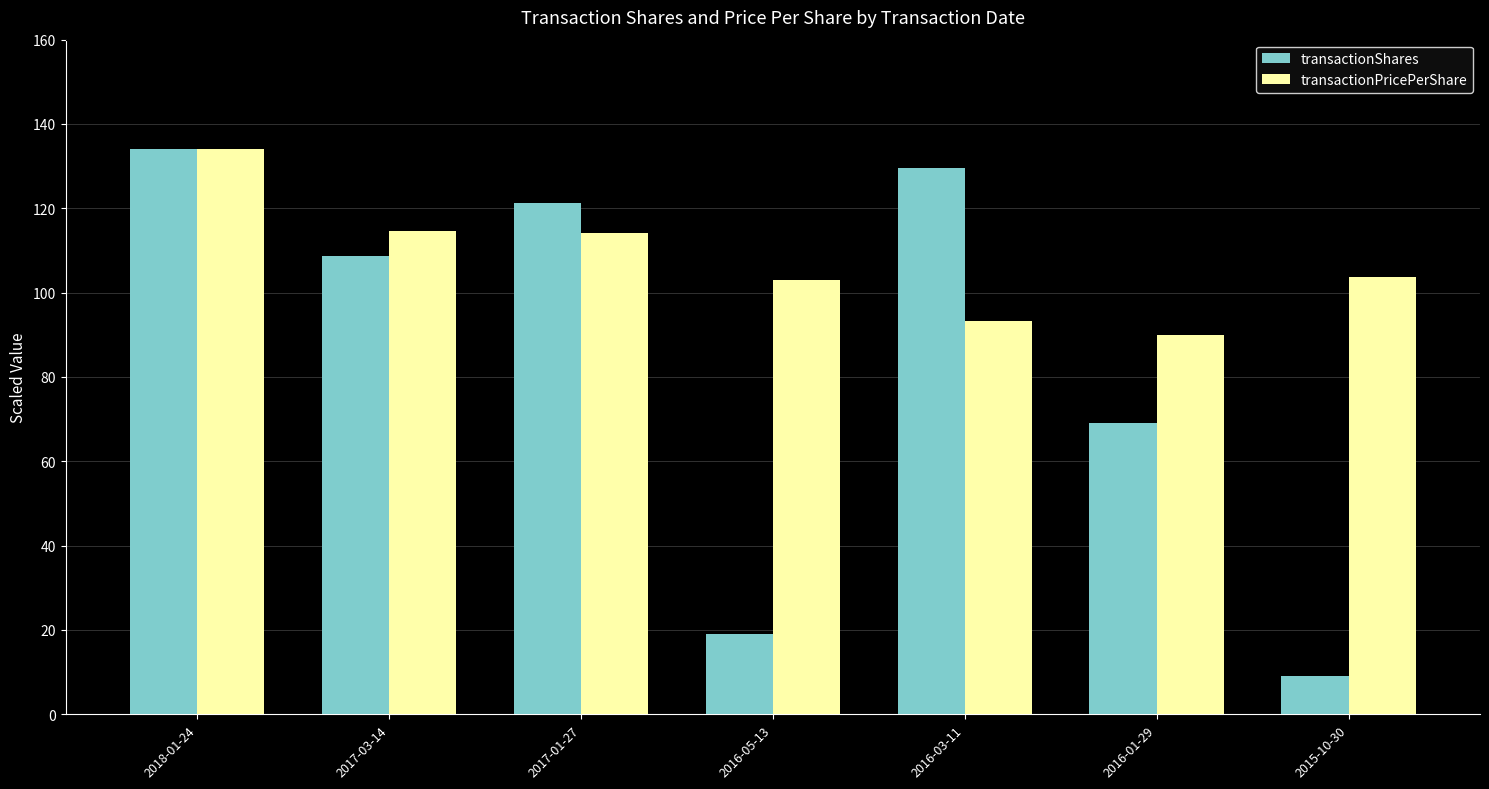

What is the sum of the transactionPricePerShare values at 2018-01-24 and 2016-03-11?

227.3